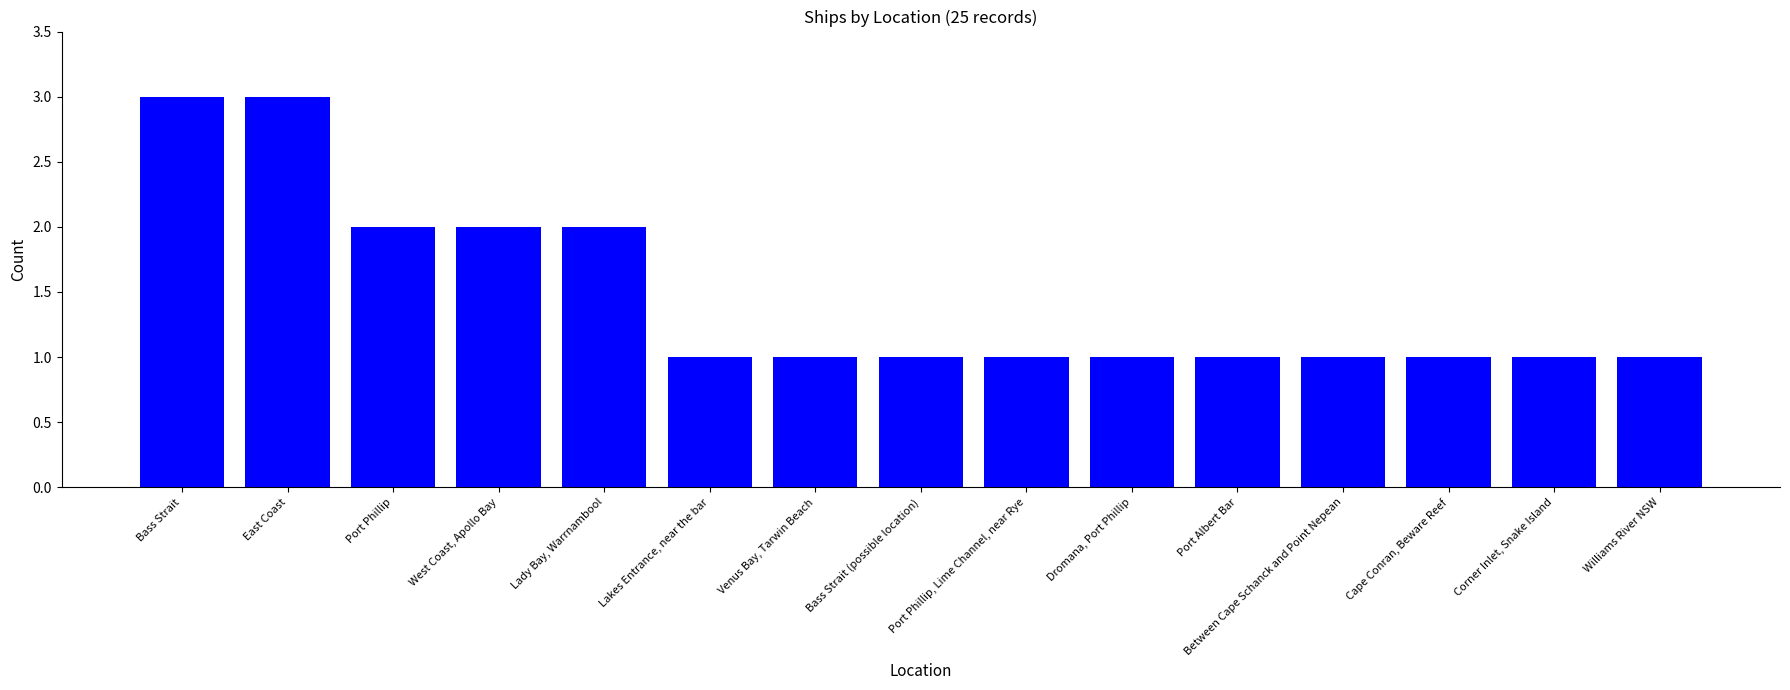

What is the label of the 11th bar from the right?

Lady Bay, Warrnambool